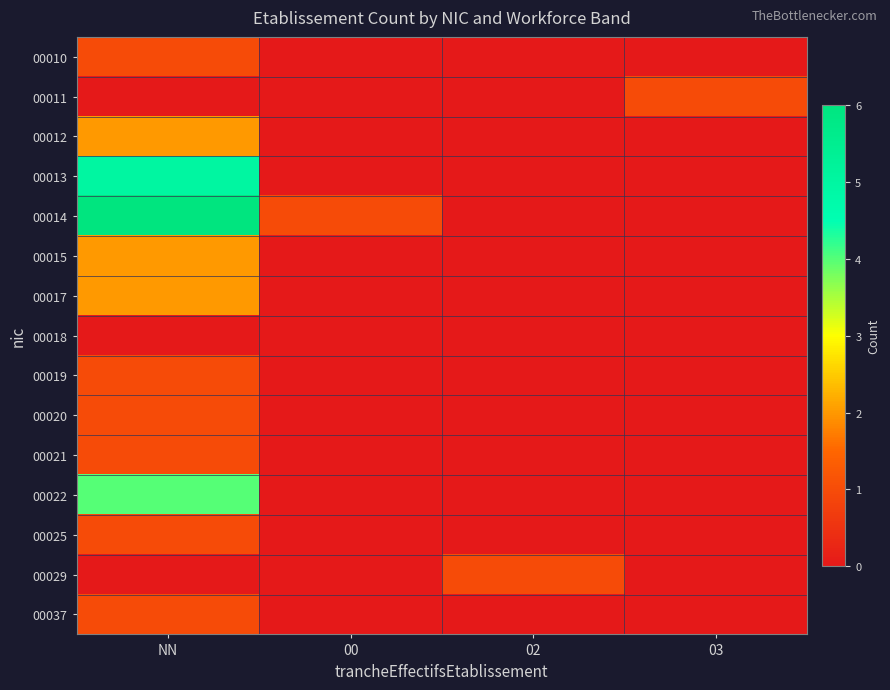

Rank the series at 00 from lowest to highest value.

00010, 00011, 00012, 00013, 00015, 00017, 00018, 00019, 00020, 00021, 00022, 00025, 00029, 00037, 00014